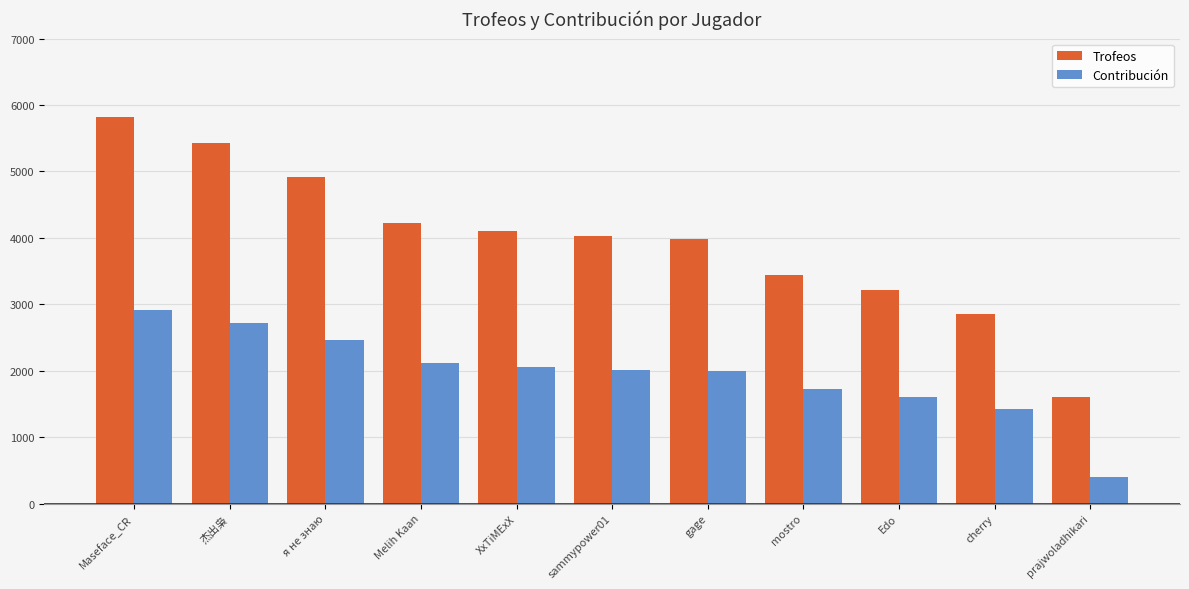

Rank the series by their maximum value, from highest to lowest.

Trofeos, Contribución